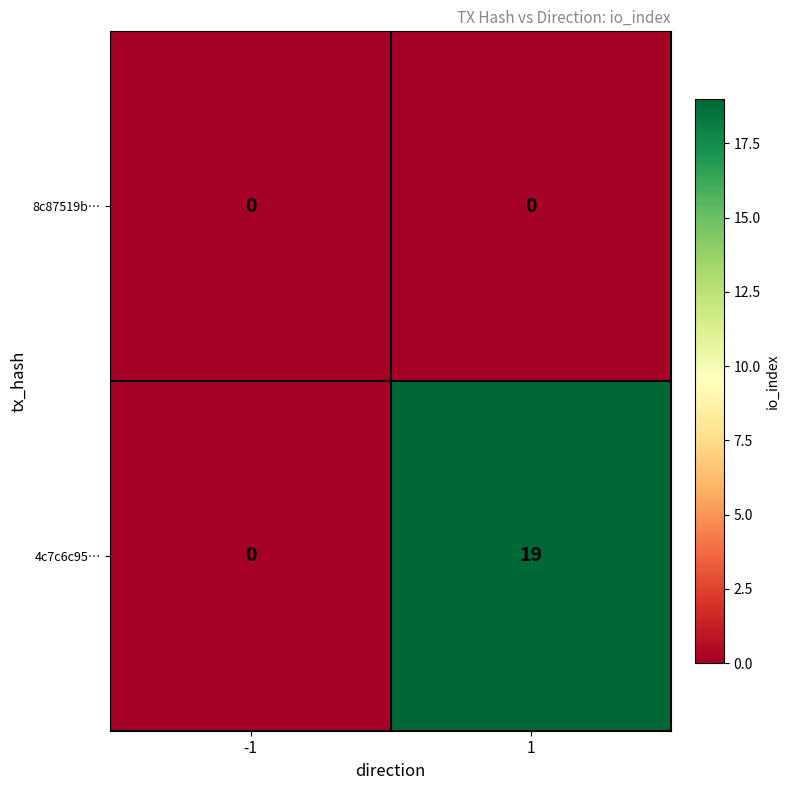

Rank the series by their maximum value, from lowest to highest.

8c87519b…, 4c7c6c95…